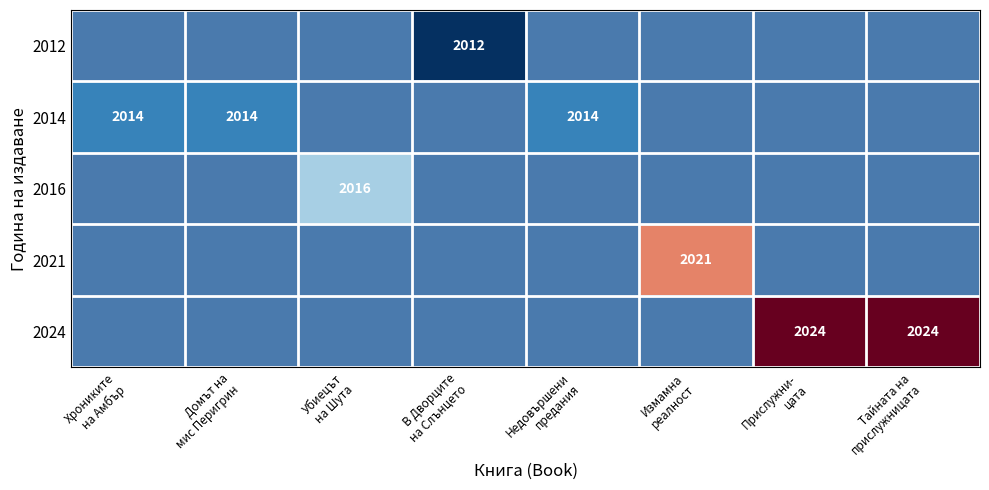

How many categories are shown in the chart?

8